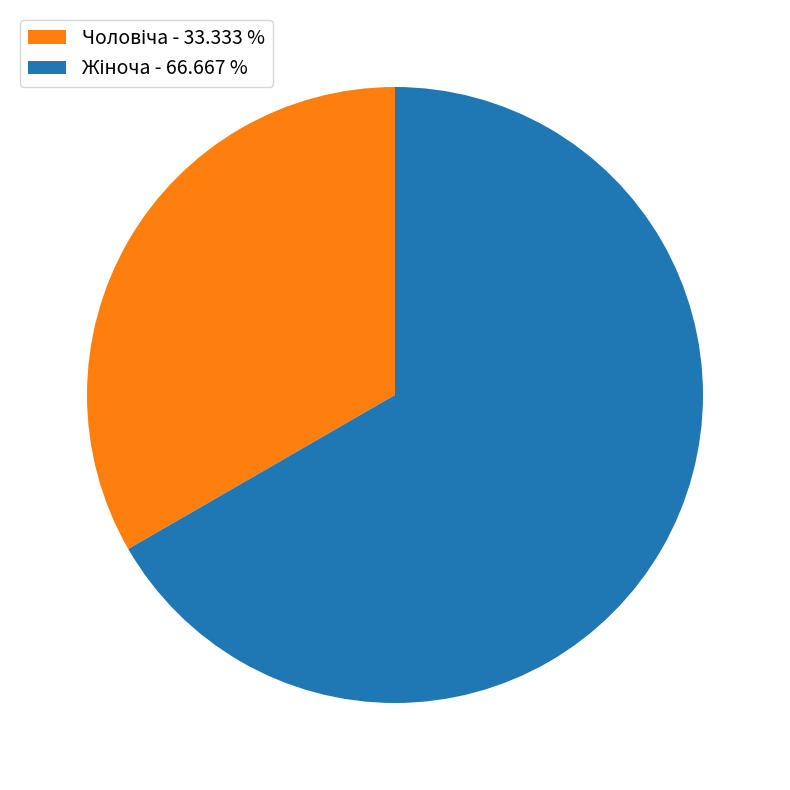

Is there any slice that represents more than half of the pie?

Yes